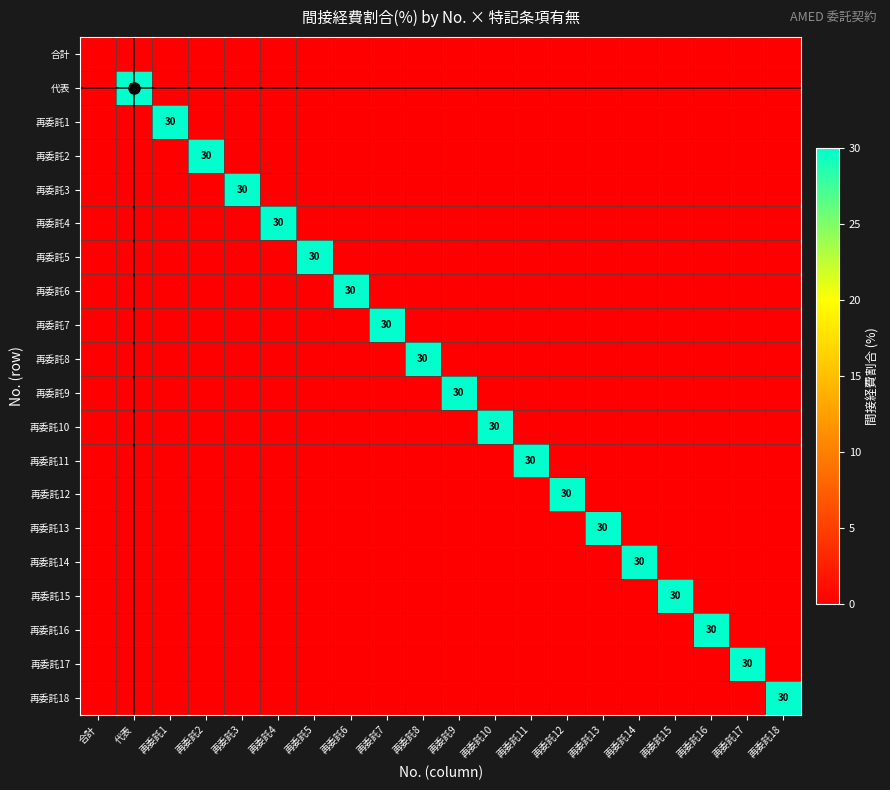

Between 再委託18 and 再委託11, which is larger?

再委託18